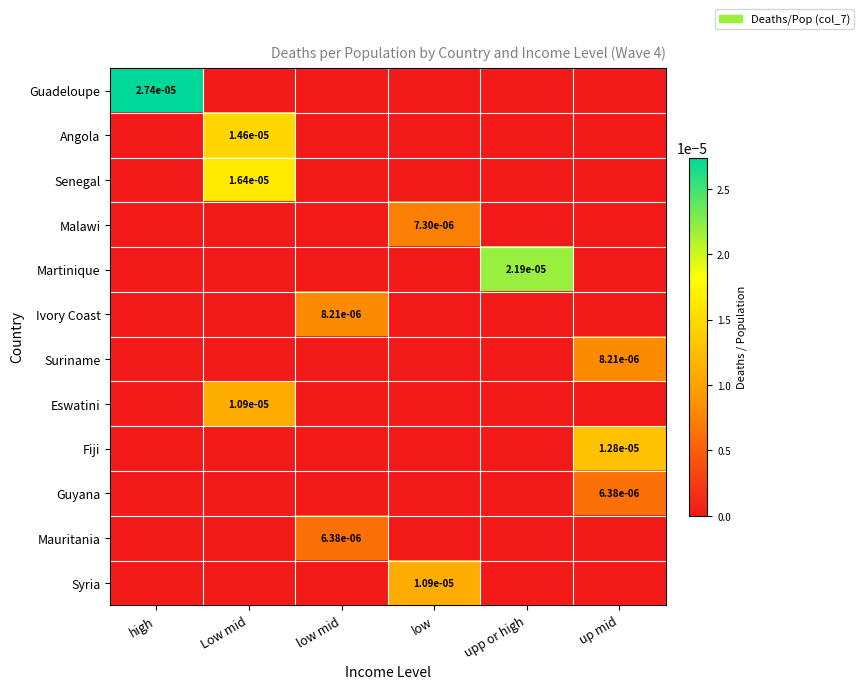

The value of Eswatini at up mid is -0.0. True or false?

False